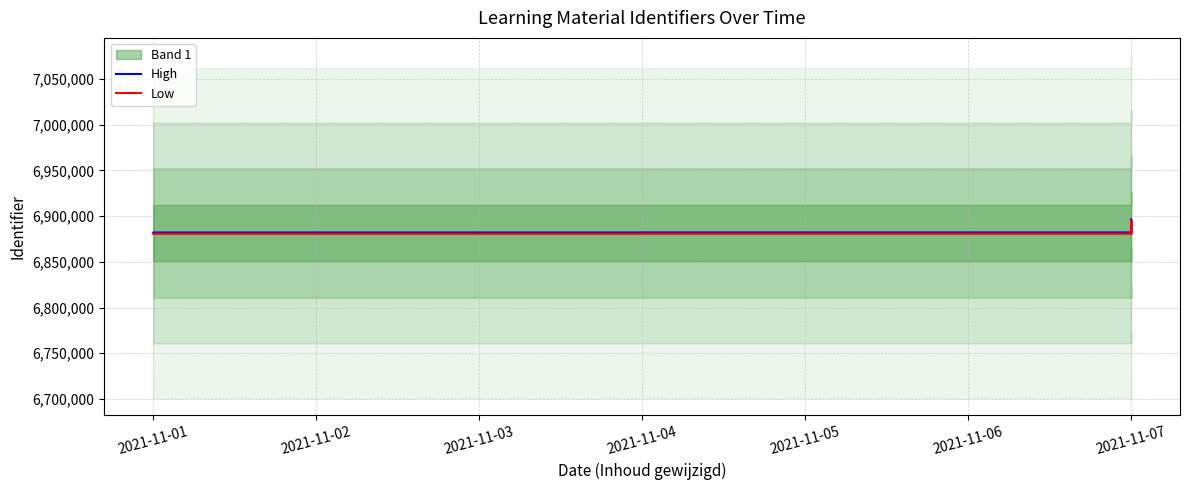

What is the sum of all Low values?

96359195.3